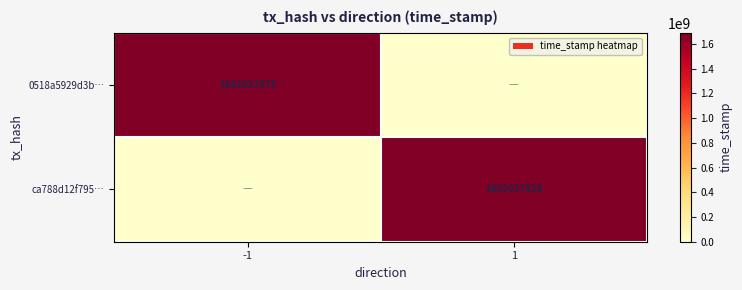

Is the value of 0518a5929d3b… at -1 greater than the value of ca788d12f795… at 1?

Yes